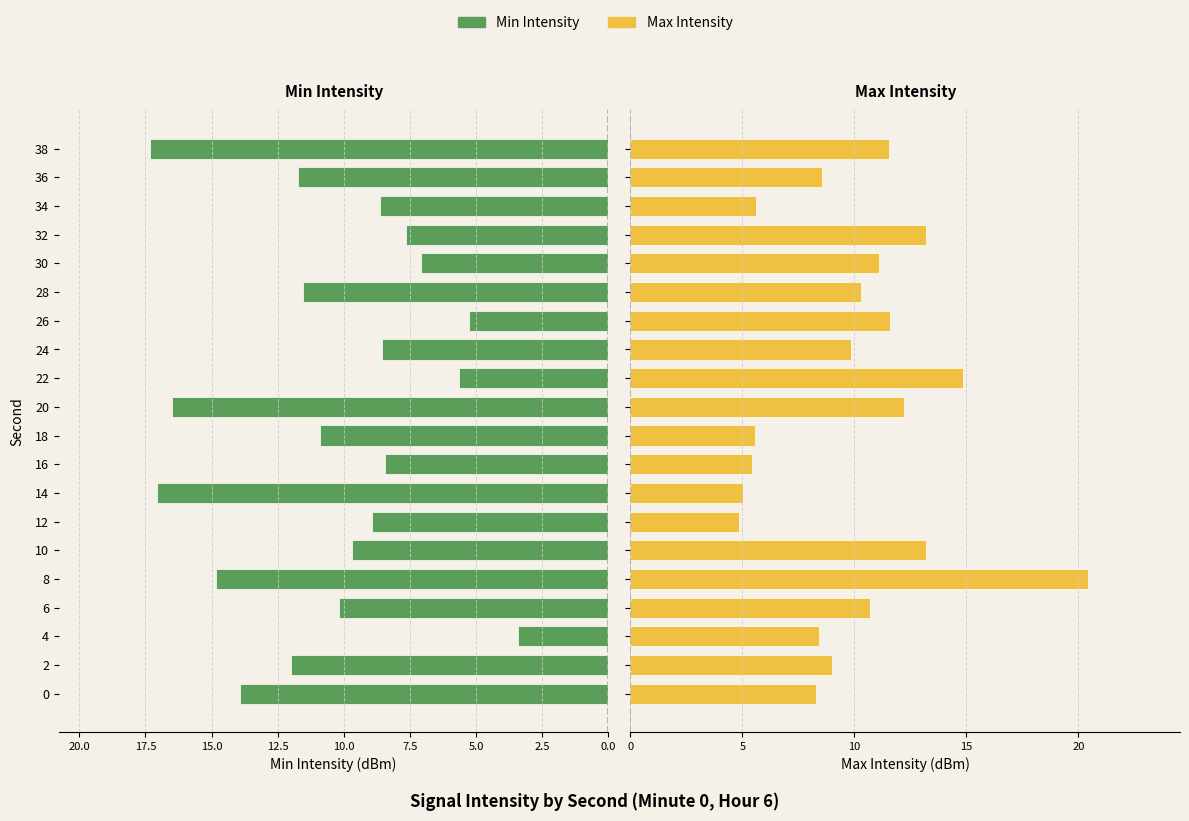

How many groups of bars are there?

20